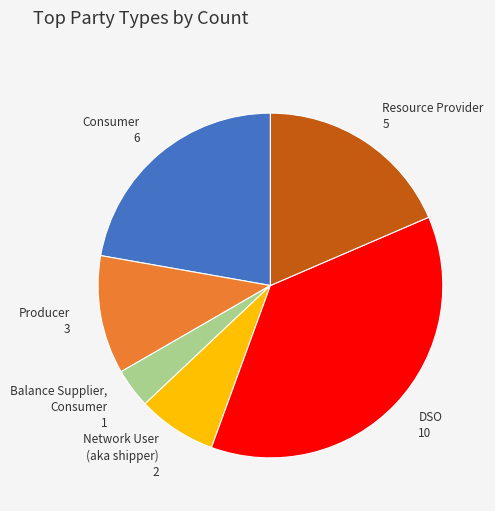

Is there any slice that represents more than half of the pie?

No